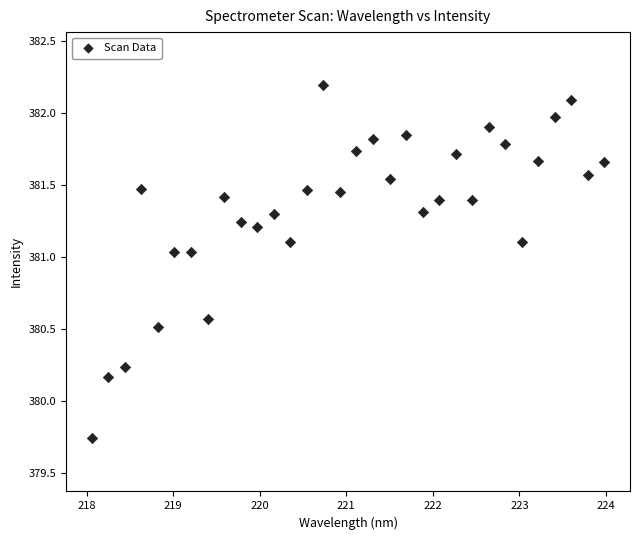

What is the range of X values (max minus min)?

5.9